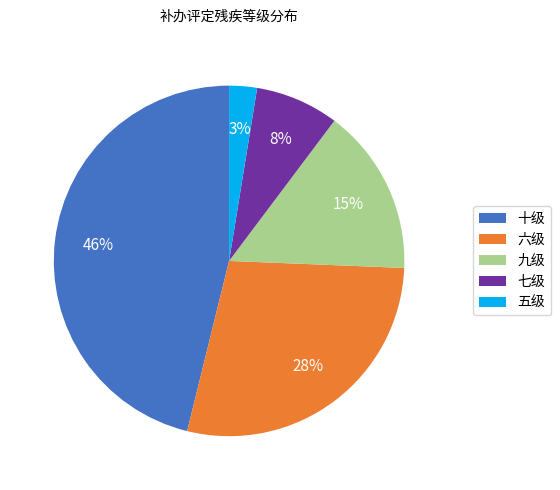

The 九级 slice represents 15% of the pie. True or false?

True